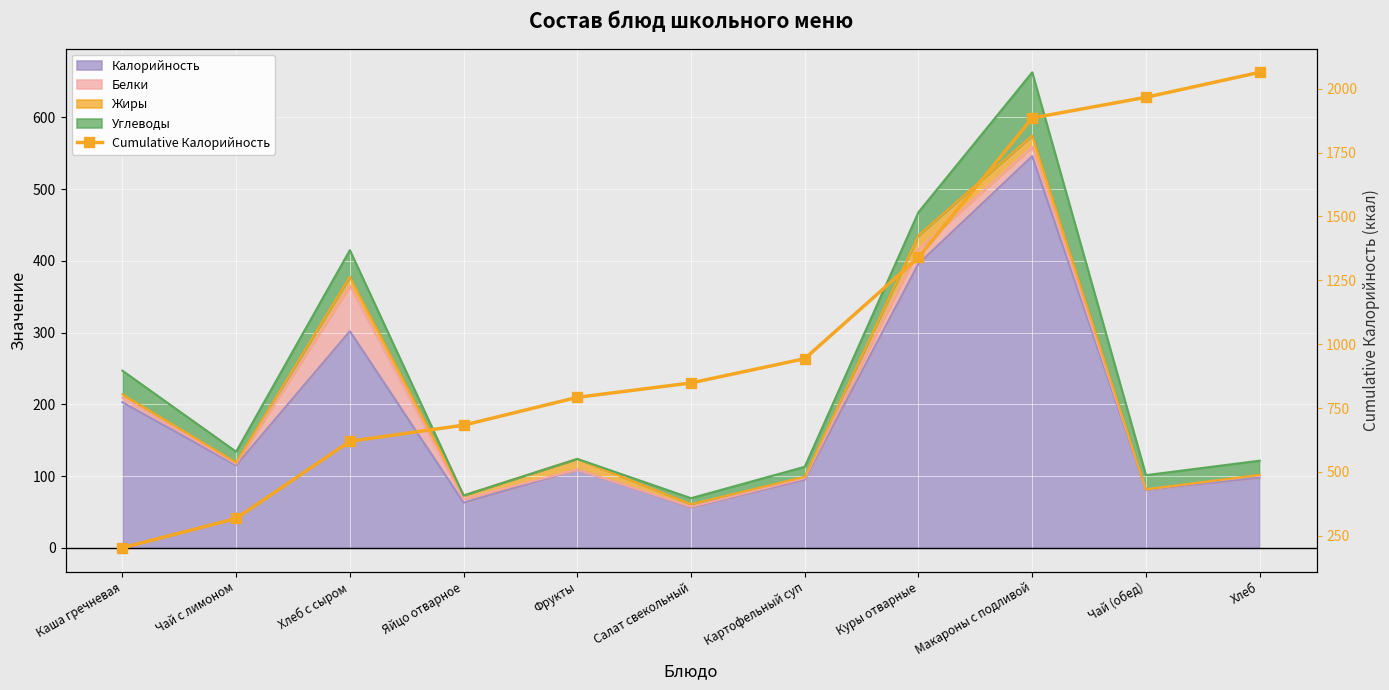

What is the average value?

1060.3